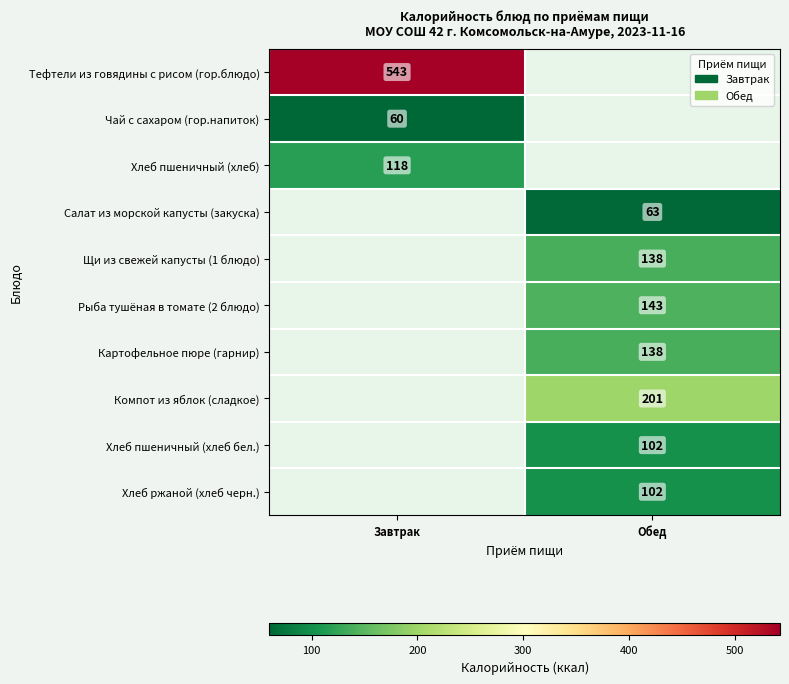

The value of Щи из свежей капусты (1 блюдо) at Обед is 241. True or false?

False